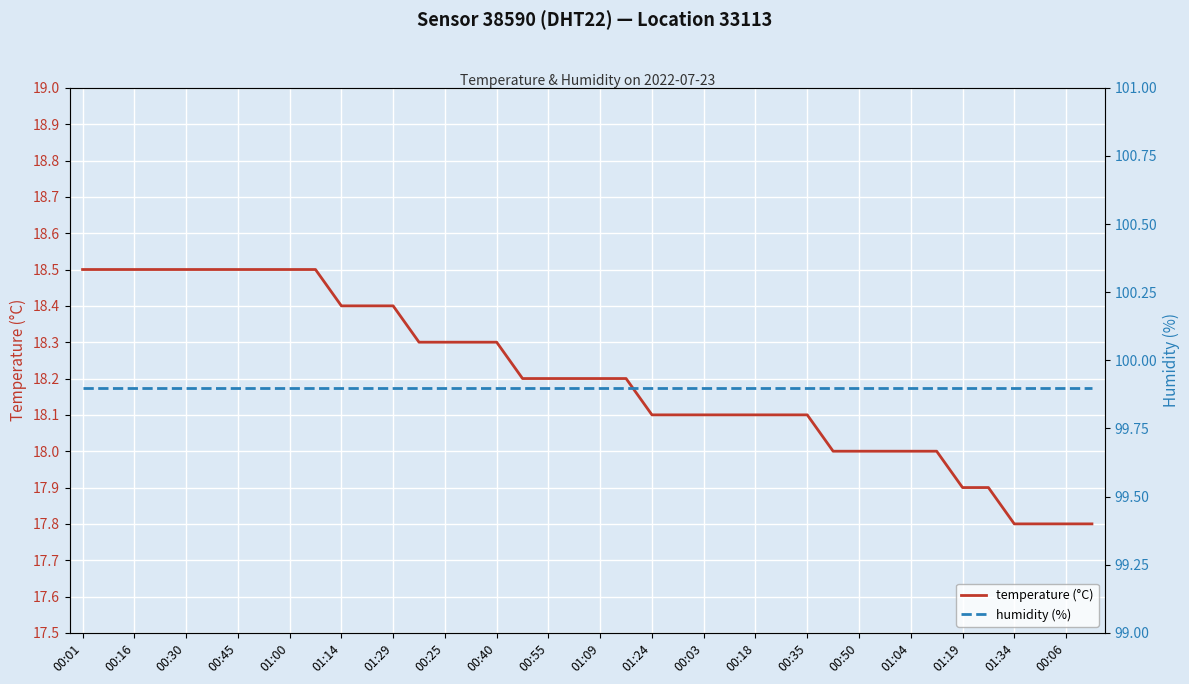

At which category does the chart reach its peak across all series?

00:01